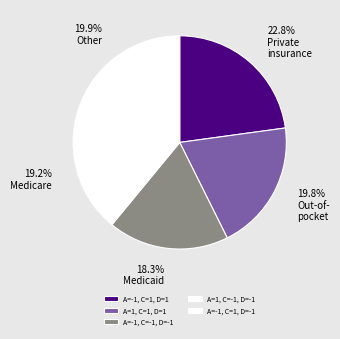

True or false: A=-1, C=1, D=-1 accounts for 20% of the total.

True